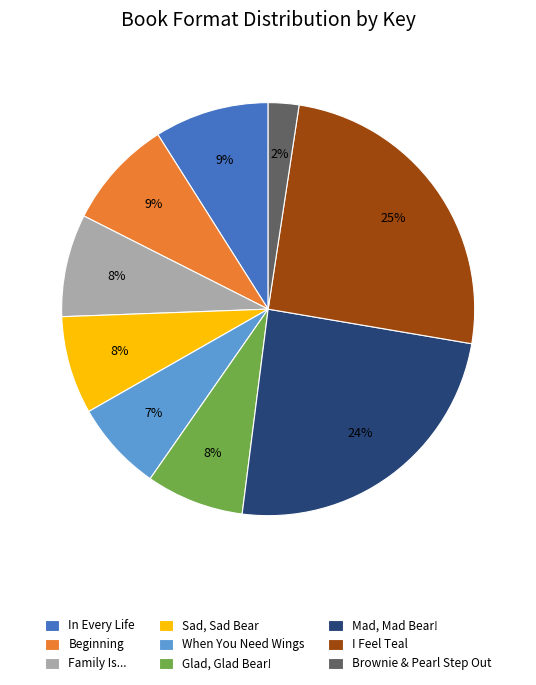

What is the ratio of the value at Glad, Glad Bear! to the value at In Every Life?

0.9